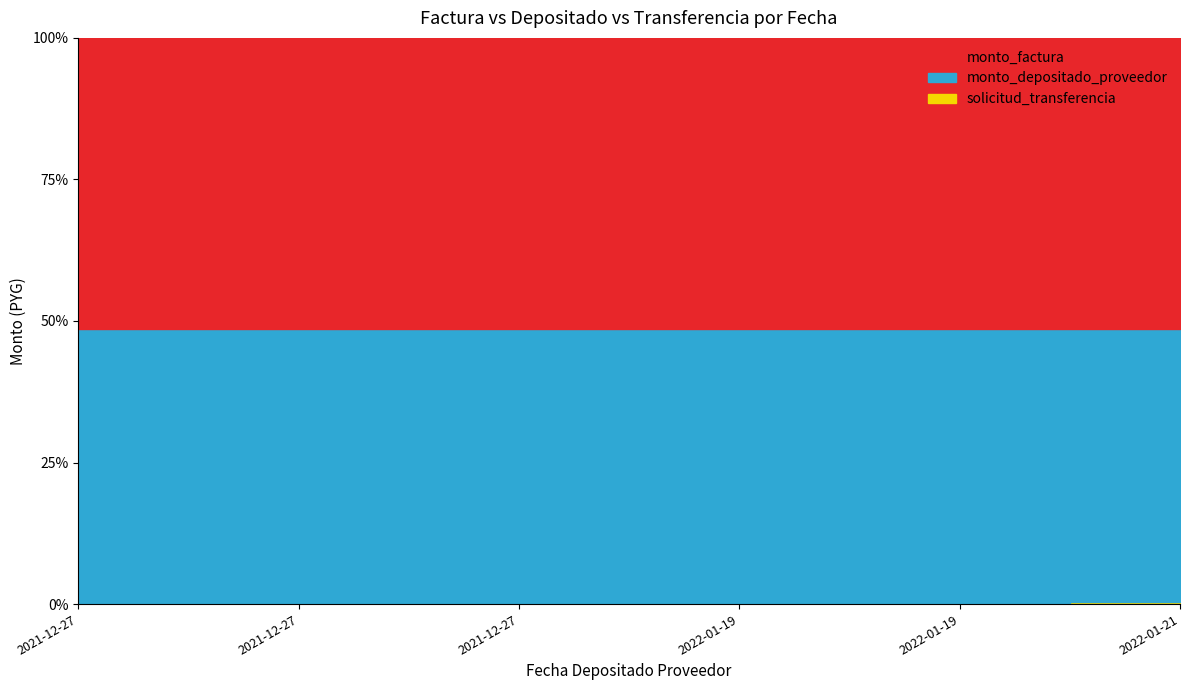

Which series changed the most between 2022-01-19 and 2022-01-21?

monto_factura